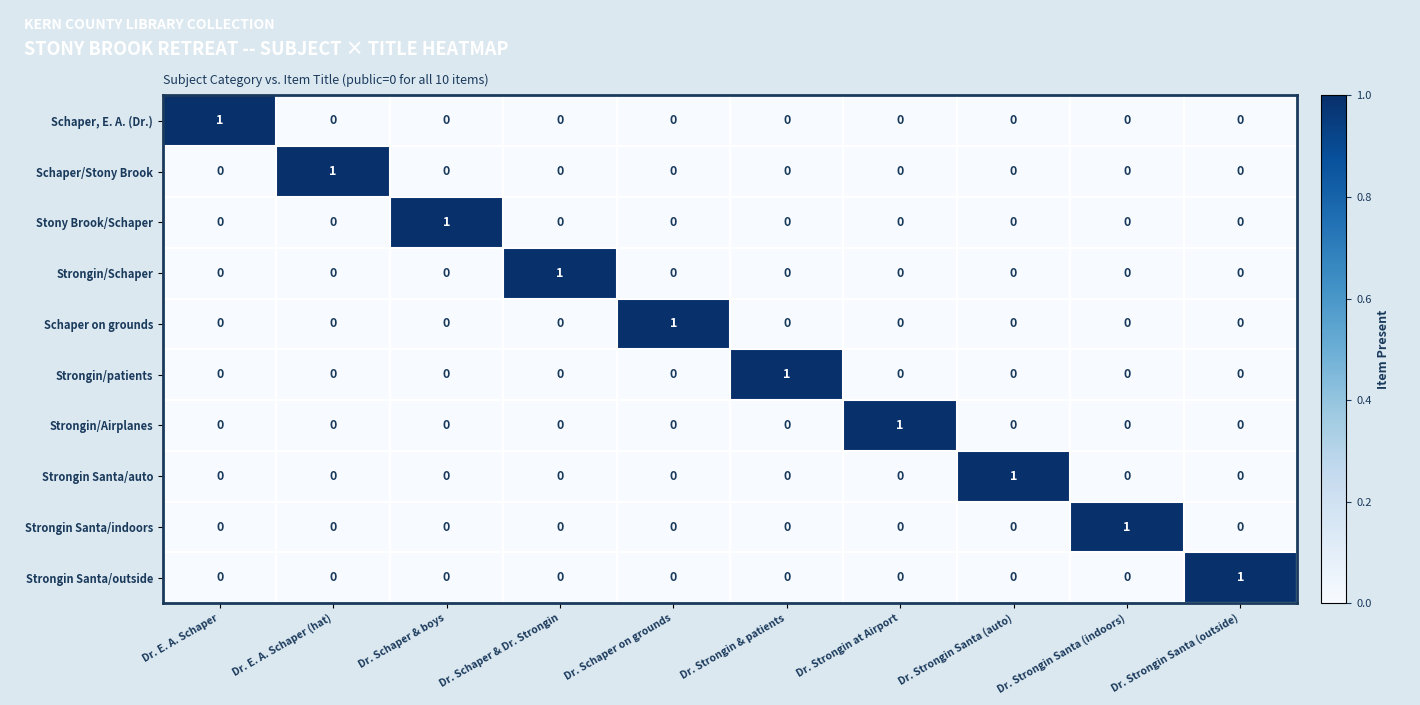

The Schaper, E. A. (Dr.) series shows -1 at Dr. E. A. Schaper (hat). True or false?

False